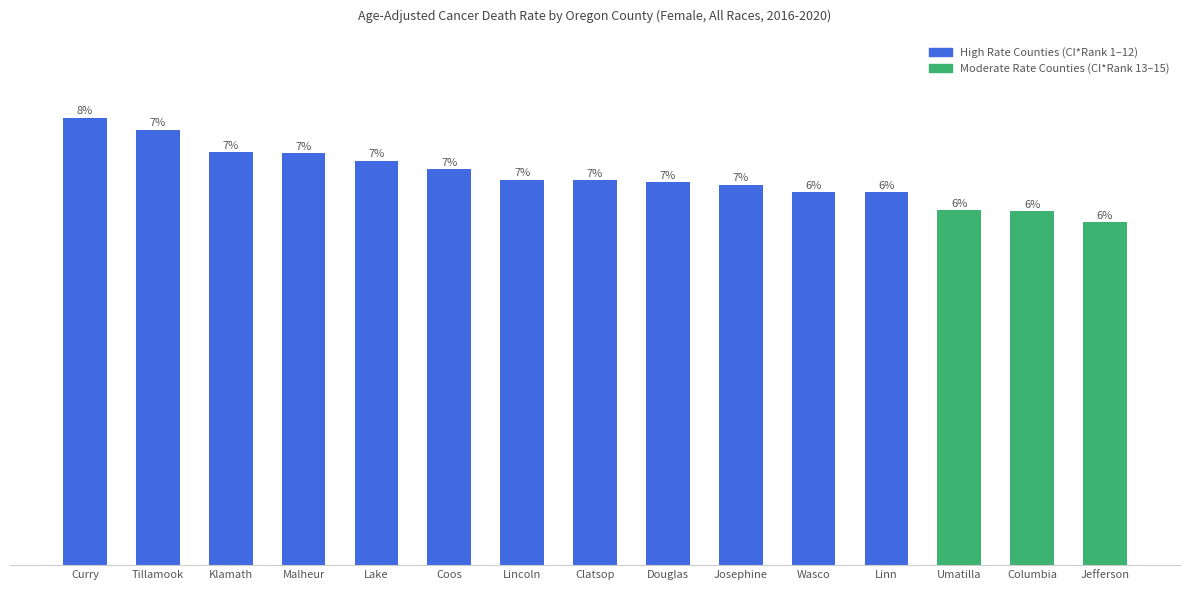

Rank the categories by value from lowest to highest.

Jefferson, Columbia, Umatilla, Linn, Wasco, Josephine, Douglas, Clatsop, Lincoln, Coos, Lake, Malheur, Klamath, Tillamook, Curry